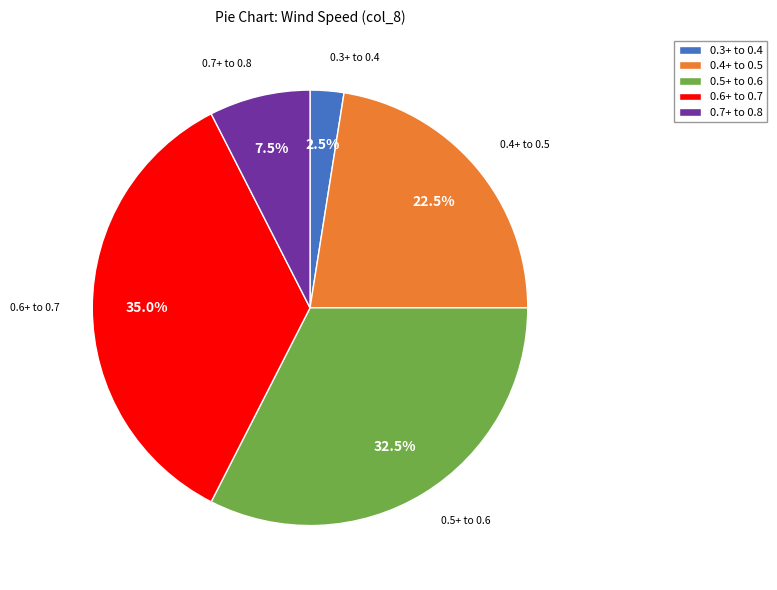

What is the largest slice in the pie chart?

0.6+ to 0.7